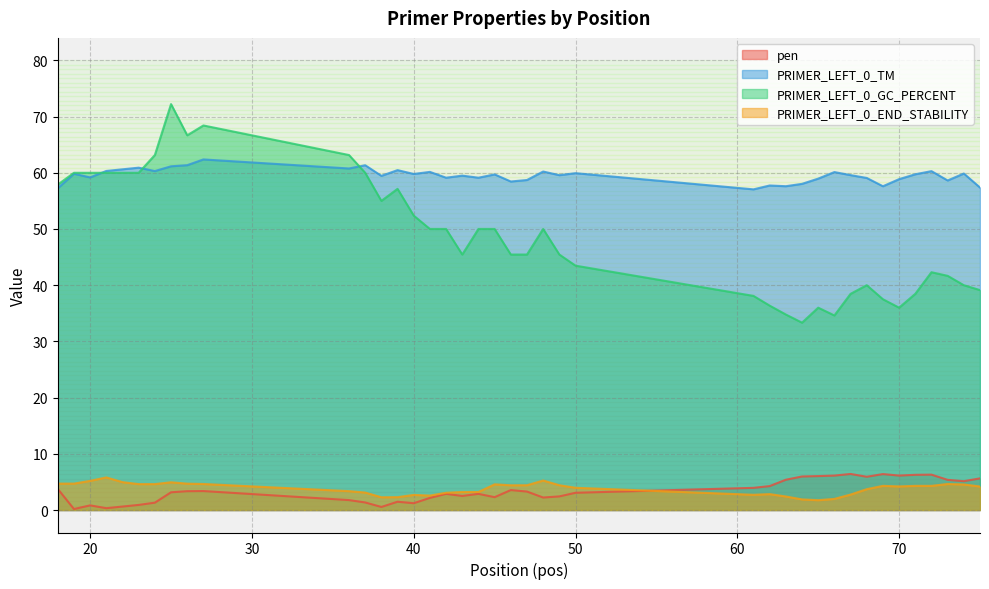

List the series in order of their peak value, lowest first.

PRIMER_LEFT_0_END_STABILITY, pen, PRIMER_LEFT_0_TM, PRIMER_LEFT_0_GC_PERCENT